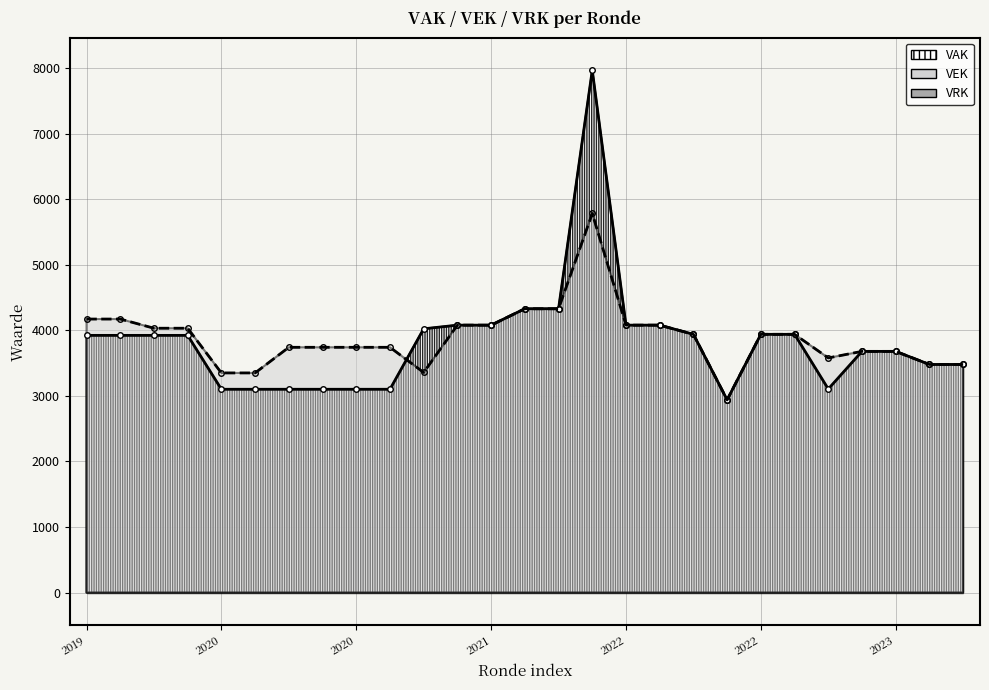

What is the maximum value for VEK?

5782